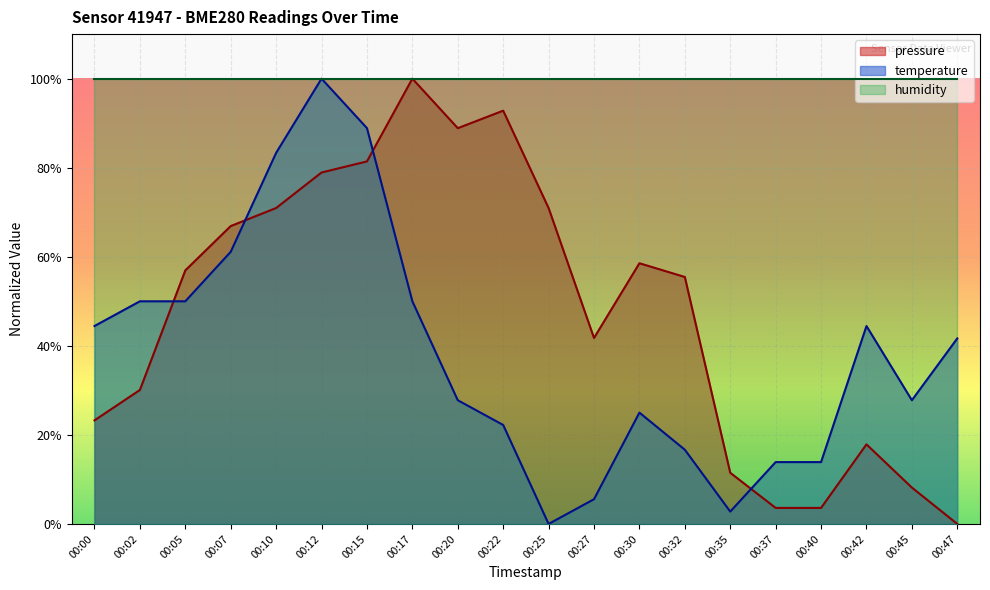

How many data points in pressure are above 56?

10